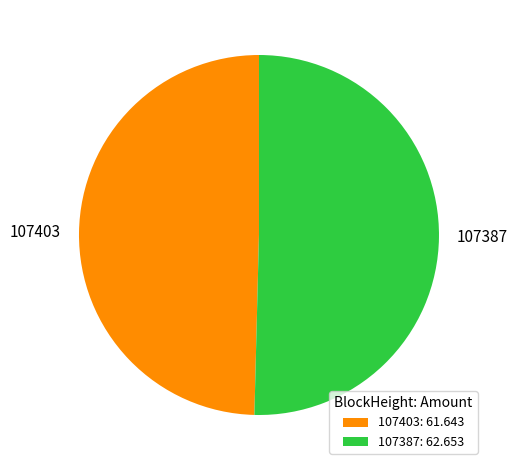

What is the largest slice in the pie chart?

107387